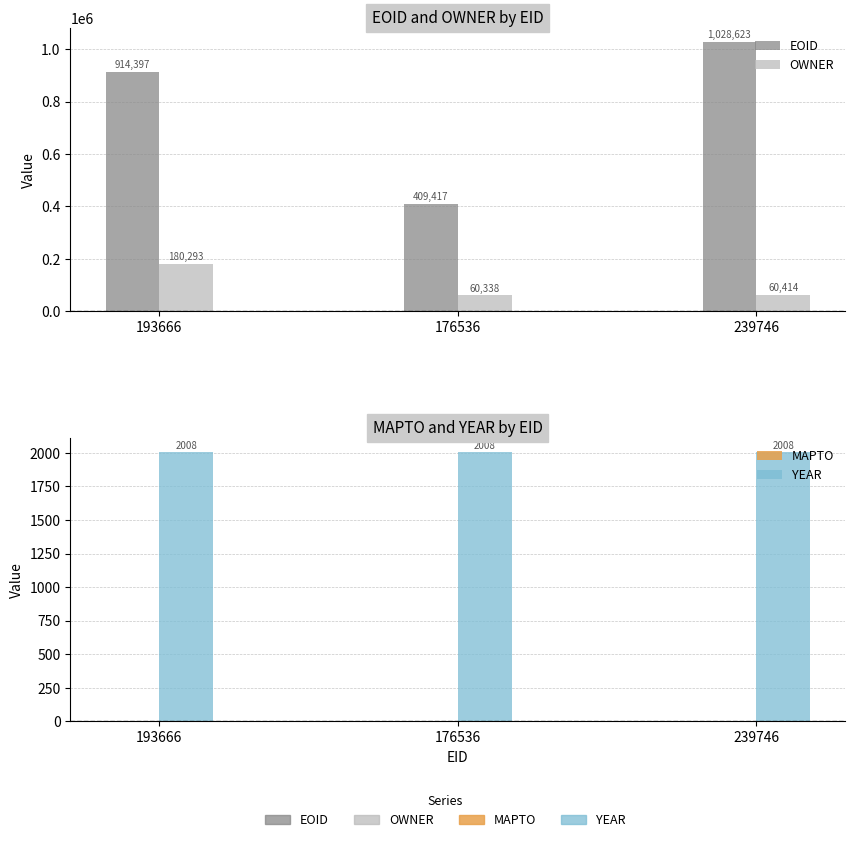

Which has a higher value, 239746 or 193666?

239746